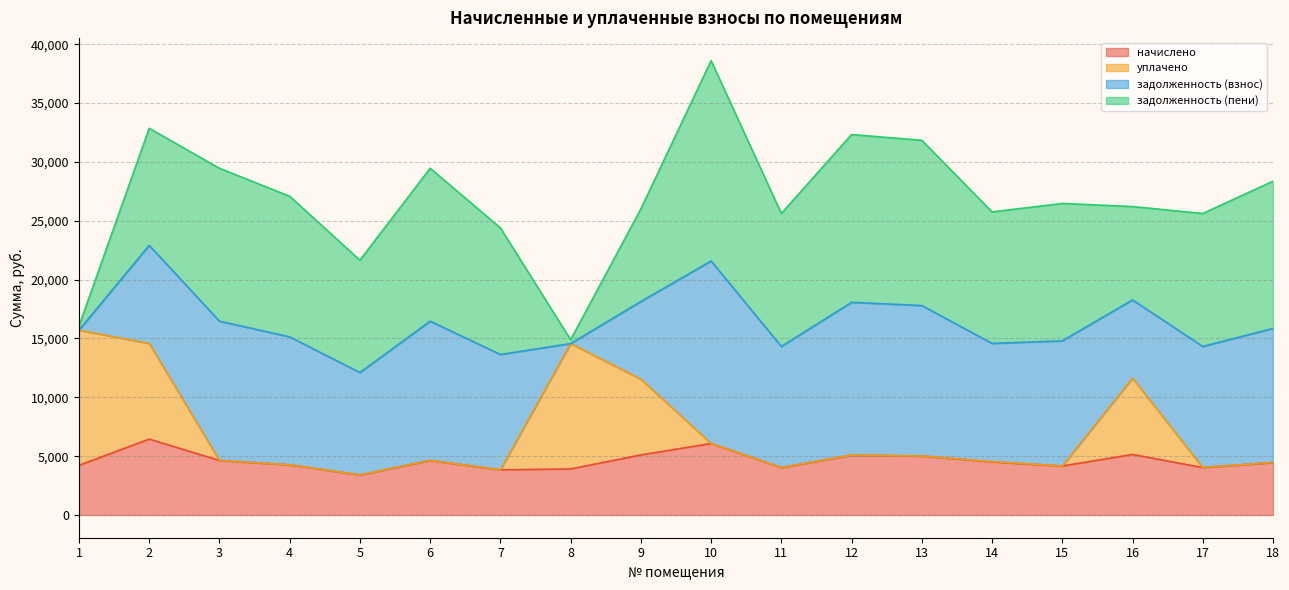

At which category is the sum across all series the highest?

10